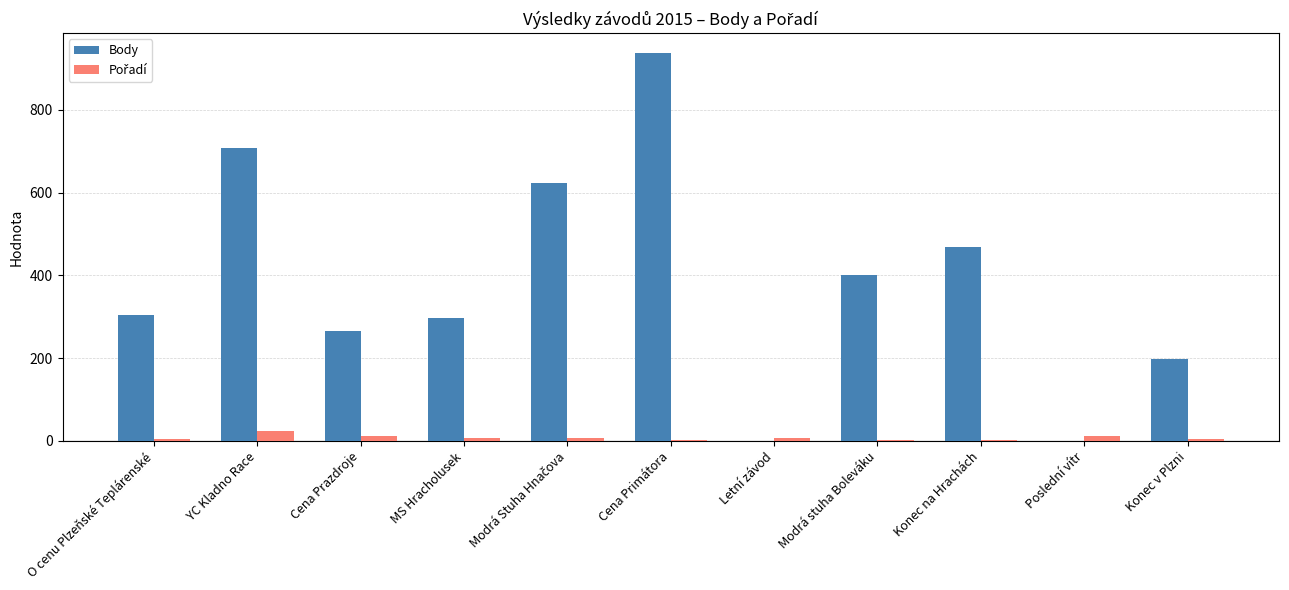

Which series changed the most between Cena Prazdroje and Poslední vítr?

Body